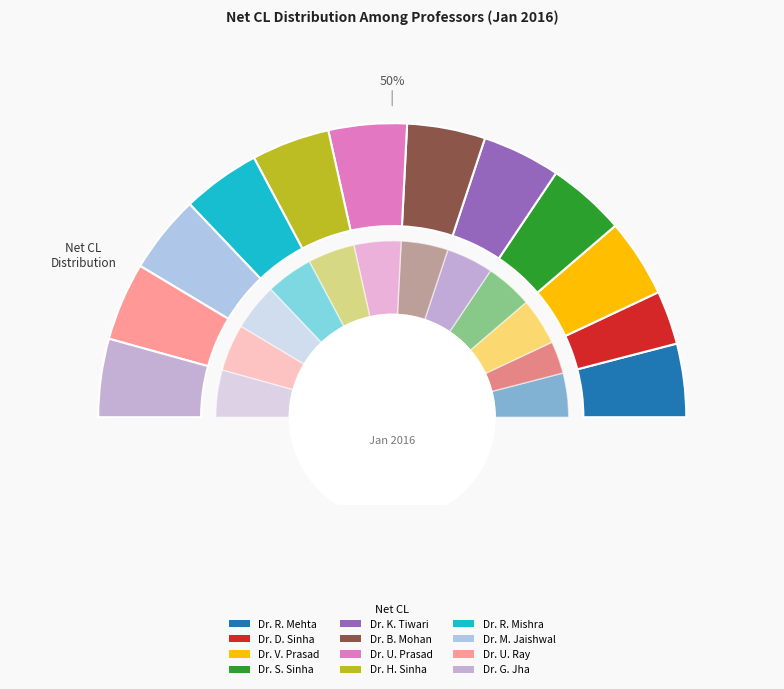

What portion of the pie excludes Dr. Gandhi Jha?

91.4%